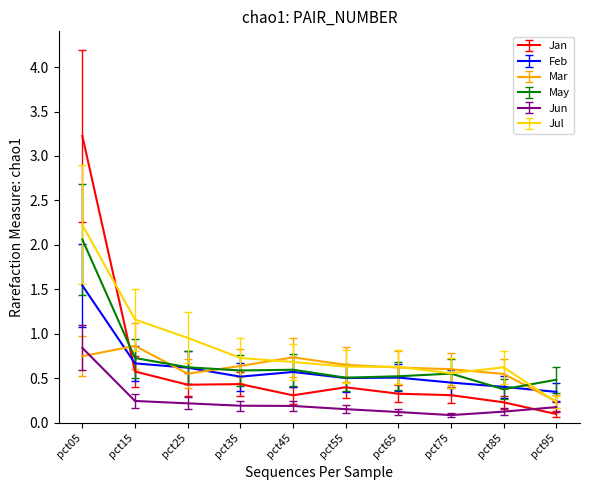

How many lines are shown in the chart?

6